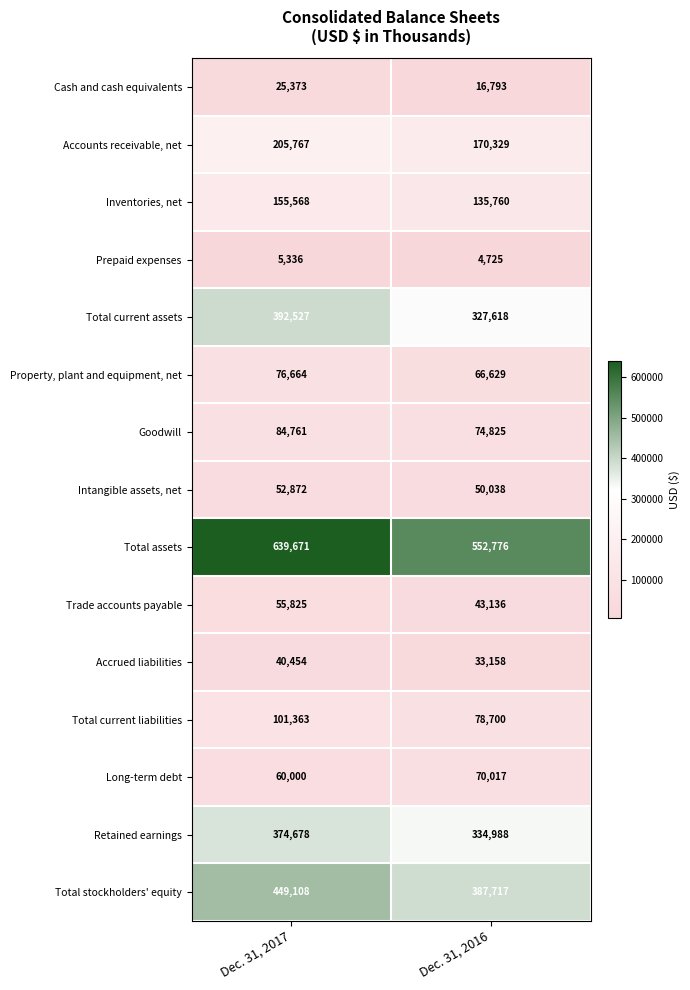

True or false: Long-term debt has a value of 60000 at Dec. 31, 2017.

True